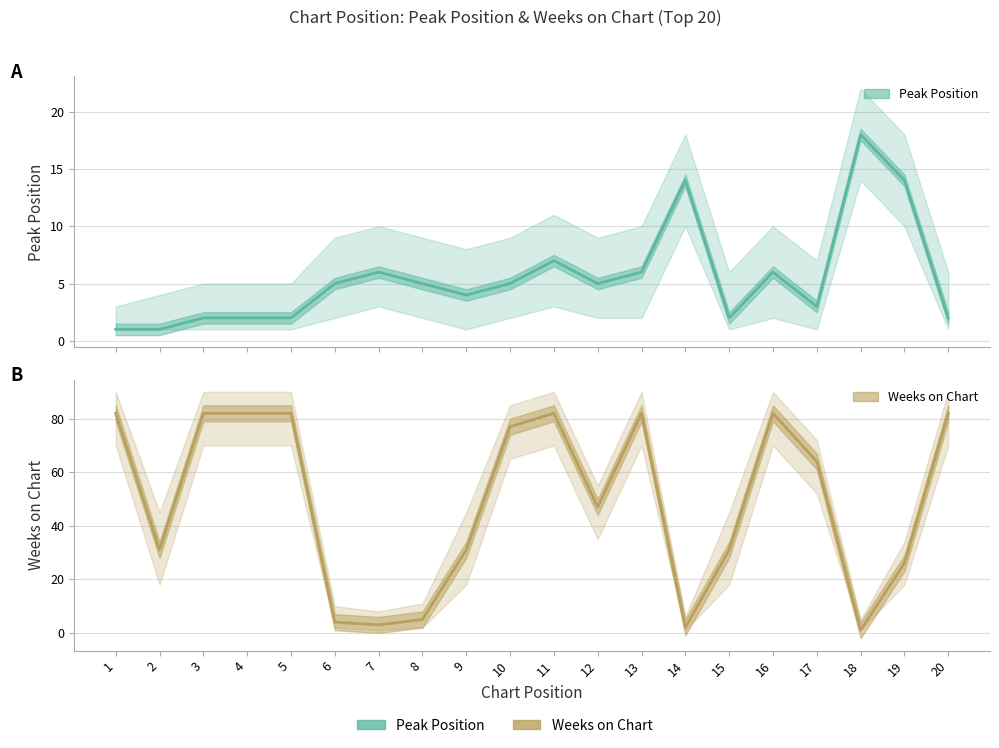

At how many categories does at least one series exceed 33?

11